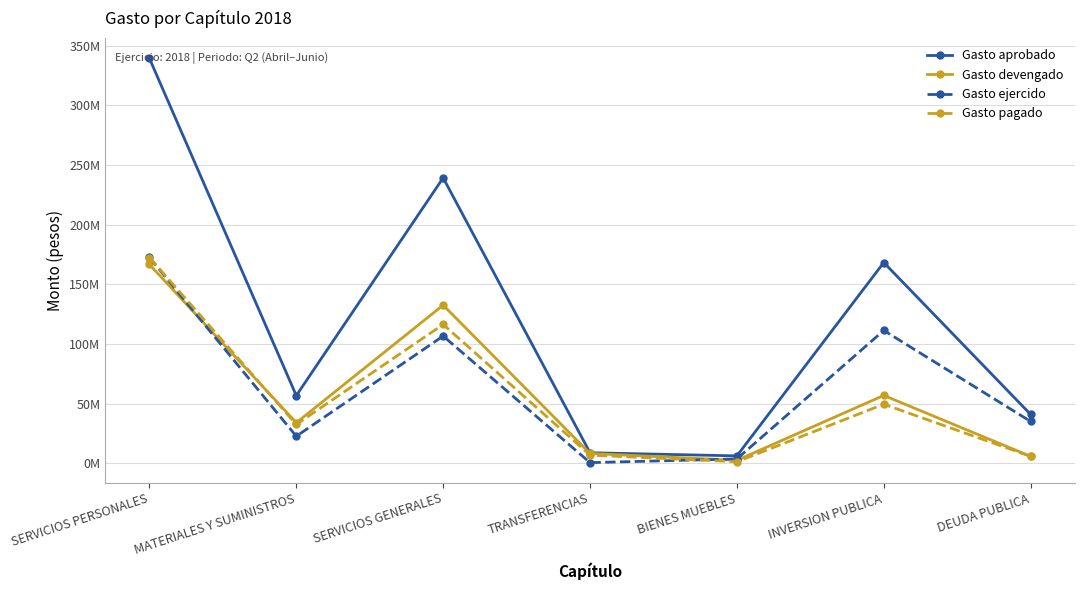

True or false: Gasto aprobado and Gasto pagado intersect in this chart.

False